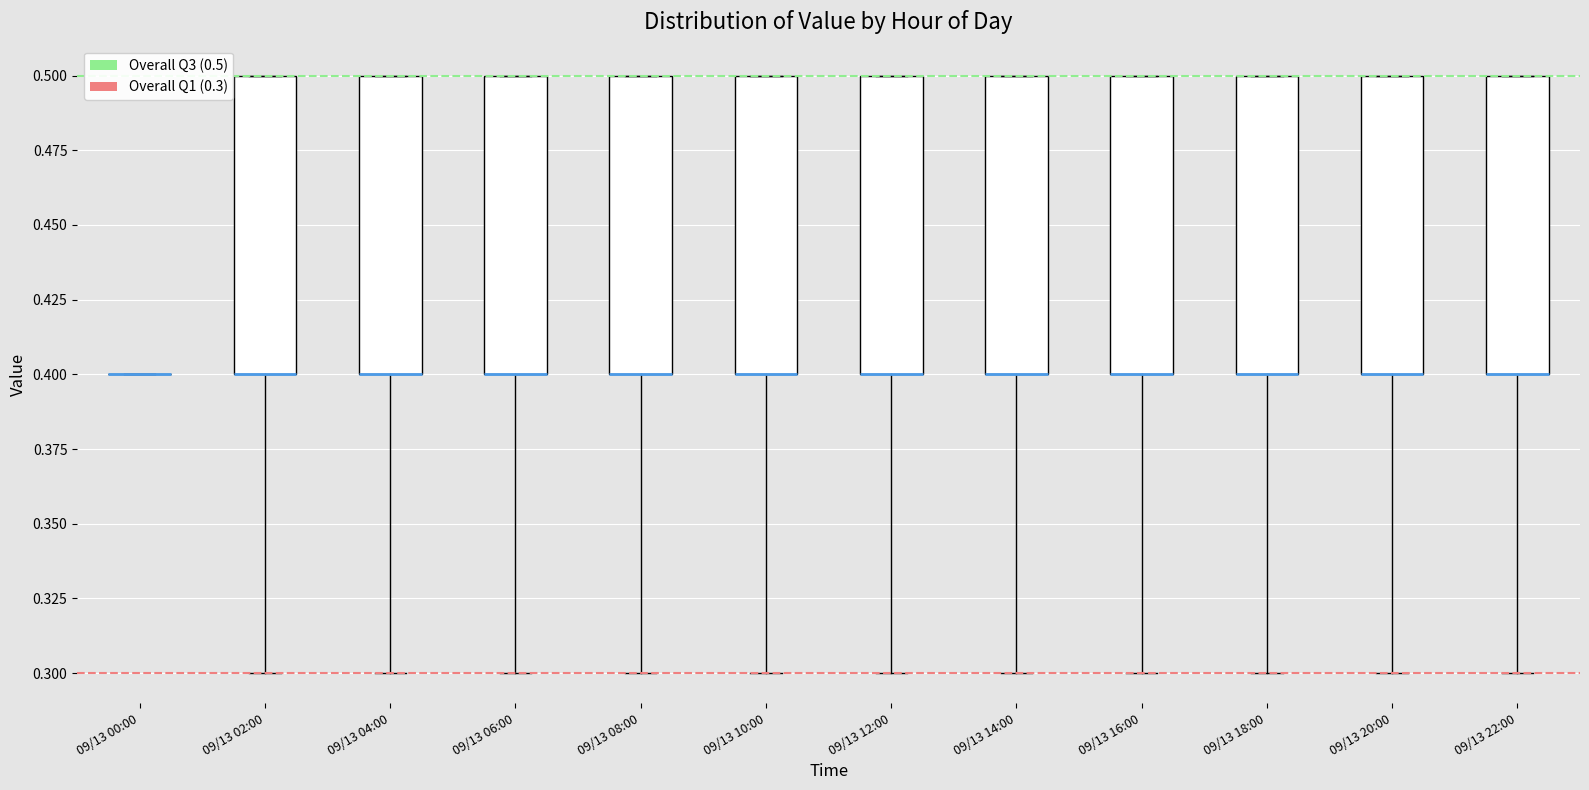

Reading left to right, transcribe this box plot: for each box, give where its median line is, the range the box spans, and where its two whiskers end, as read against the y-axis. The values are not printed on the chart, so give them approximately, as read against the axis.

09/13 00:00: box collapsed to a line at 0.4, whiskers 0.4 to 0.4
09/13 02:00: median 0.4 (drawn on the box's lower edge), box 0.4 to 0.5, whiskers 0.3 to 0.5
09/13 04:00: median 0.4 (drawn on the box's lower edge), box 0.4 to 0.5, whiskers 0.3 to 0.5
09/13 06:00: median 0.4 (drawn on the box's lower edge), box 0.4 to 0.5, whiskers 0.3 to 0.5
09/13 08:00: median 0.4 (drawn on the box's lower edge), box 0.4 to 0.5, whiskers 0.3 to 0.5
09/13 10:00: median 0.4 (drawn on the box's lower edge), box 0.4 to 0.5, whiskers 0.3 to 0.5
09/13 12:00: median 0.4 (drawn on the box's lower edge), box 0.4 to 0.5, whiskers 0.3 to 0.5
09/13 14:00: median 0.4 (drawn on the box's lower edge), box 0.4 to 0.5, whiskers 0.3 to 0.5
09/13 16:00: median 0.4 (drawn on the box's lower edge), box 0.4 to 0.5, whiskers 0.3 to 0.5
09/13 18:00: median 0.4 (drawn on the box's lower edge), box 0.4 to 0.5, whiskers 0.3 to 0.5
09/13 20:00: median 0.4 (drawn on the box's lower edge), box 0.4 to 0.5, whiskers 0.3 to 0.5
09/13 22:00: median 0.4 (drawn on the box's lower edge), box 0.4 to 0.5, whiskers 0.3 to 0.5